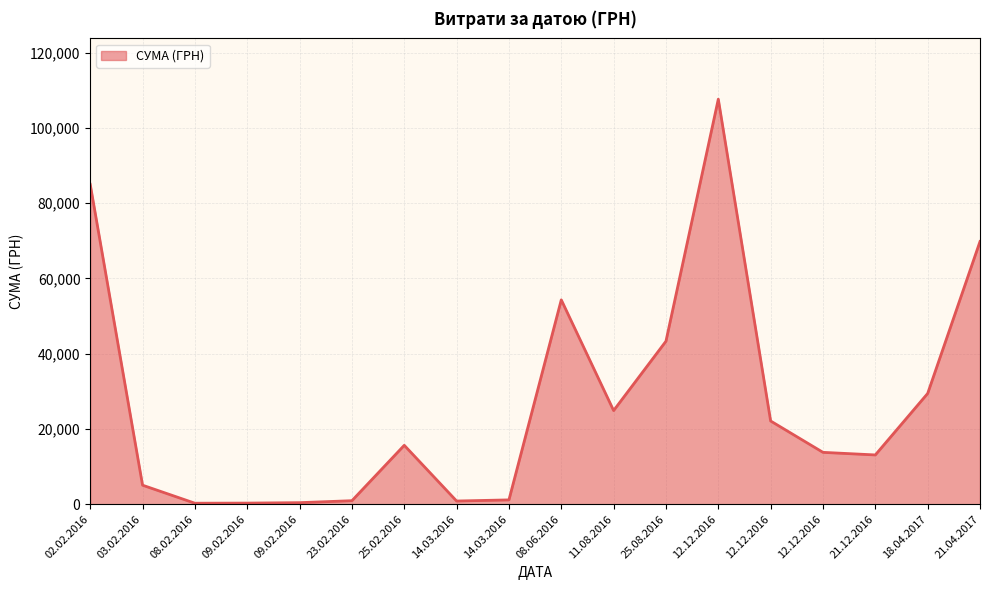

Is this an area chart (filled region under the line)?

Yes